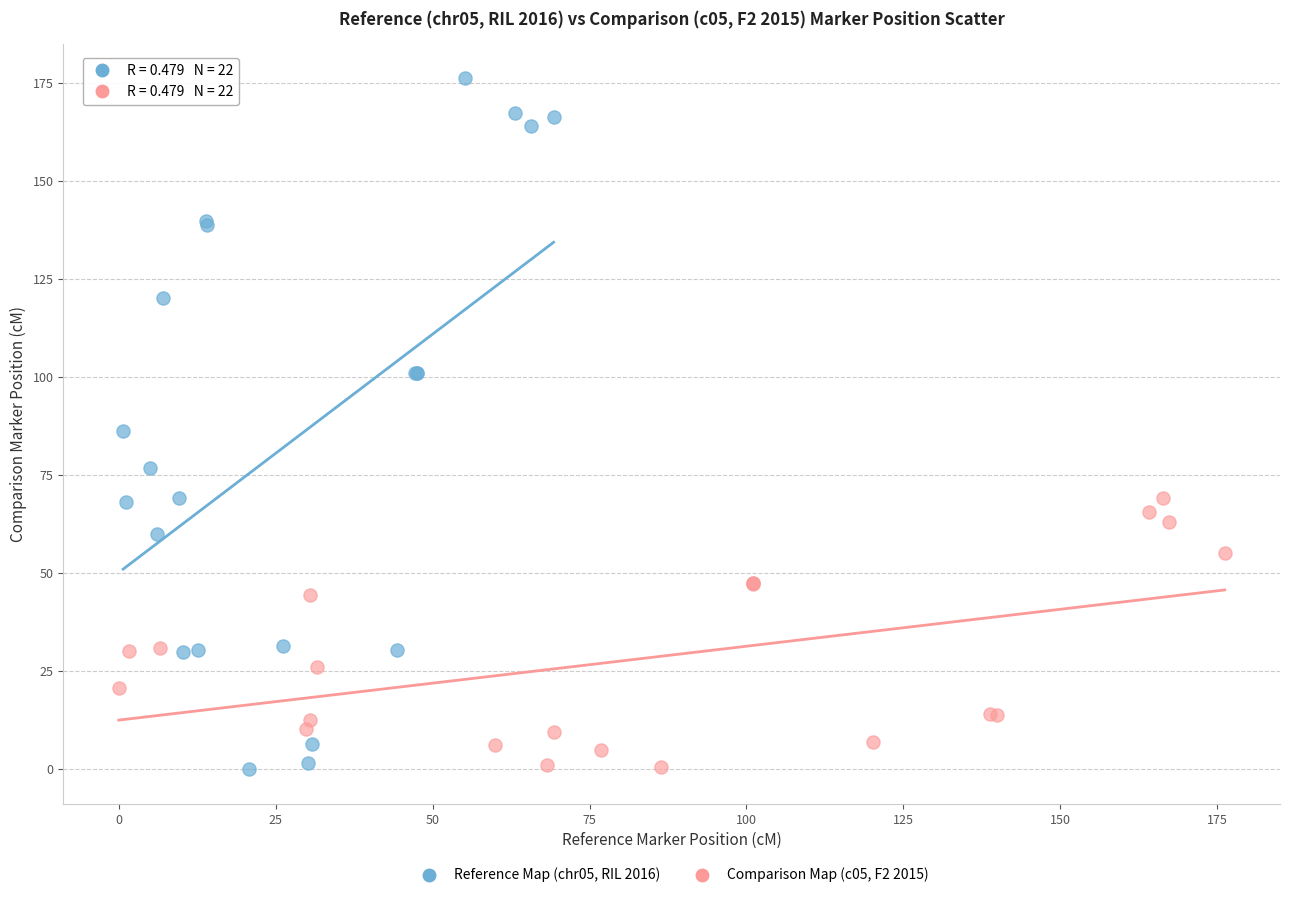

Which series reaches the maximum Y coordinate?

Reference Map (chr05, RIL 2016)